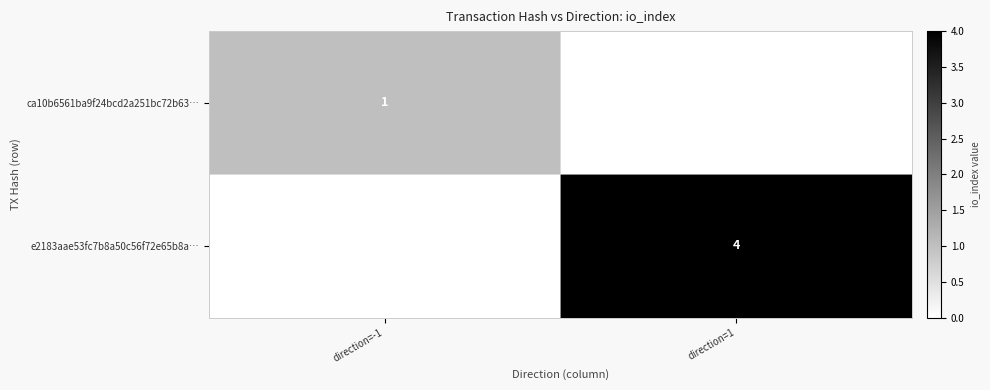

What is the greatest value displayed?

4